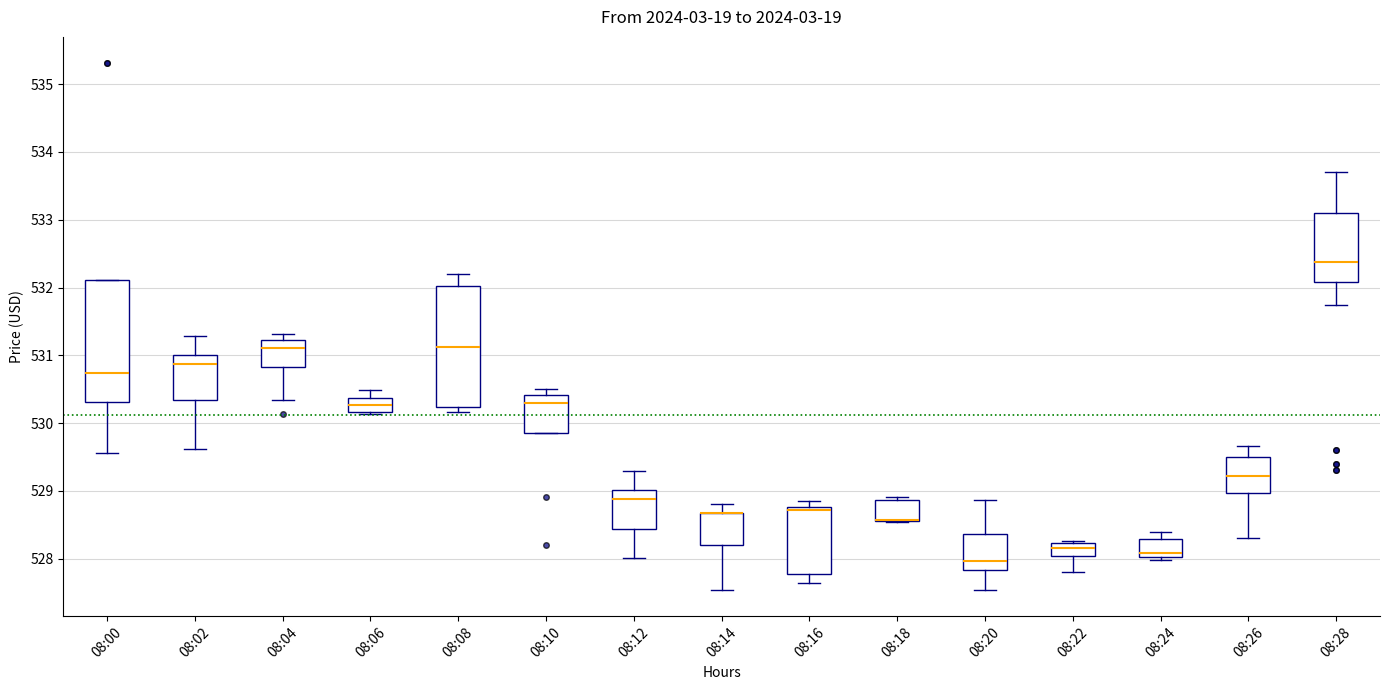

Reading left to right, transcribe this box plot: for each box, give where its median line is, the range the box spans, and where its two whiskers end, as read against the y-axis. The values are not printed on the chart, so give them approximately, as read against the axis.

08:00: median 530.7, box 530.3 to 532.1, whiskers 529.6 to 532.1
08:02: median 530.9, box 530.3 to 531.0, whiskers 529.6 to 531.3
08:04: median 531.1, box 530.8 to 531.2, whiskers 530.3 to 531.3
08:06: median 530.3, box 530.2 to 530.4, whiskers 530.1 to 530.5
08:08: median 531.1, box 530.2 to 532.0, whiskers 530.2 (just below the box's lower edge) to 532.2
08:10: median 530.3, box 529.8 to 530.4, whiskers 529.8 to 530.5
08:12: median 528.9, box 528.4 to 529.0, whiskers 528.0 to 529.3
08:14: median 528.7 (drawn on the box's upper edge), box 528.2 to 528.7, whiskers 527.5 to 528.8
08:16: median 528.7, box 527.8 to 528.8, whiskers 527.6 to 528.8 (just above the box's upper edge)
08:18: median 528.6 (drawn on the box's lower edge), box 528.6 to 528.9, whiskers 528.5 to 528.9 (just above the box's upper edge)
08:20: median 528.0, box 527.8 to 528.4, whiskers 527.5 to 528.9
08:22: median 528.2 (inside the box), box 528.0 to 528.2, whiskers 527.8 to 528.3
08:24: median 528.1, box 528.0 to 528.3, whiskers 528.0 (just below the box's lower edge) to 528.4
08:26: median 529.2, box 529.0 to 529.5, whiskers 528.3 to 529.7
08:28: median 532.4, box 532.1 to 533.1, whiskers 531.7 to 533.7